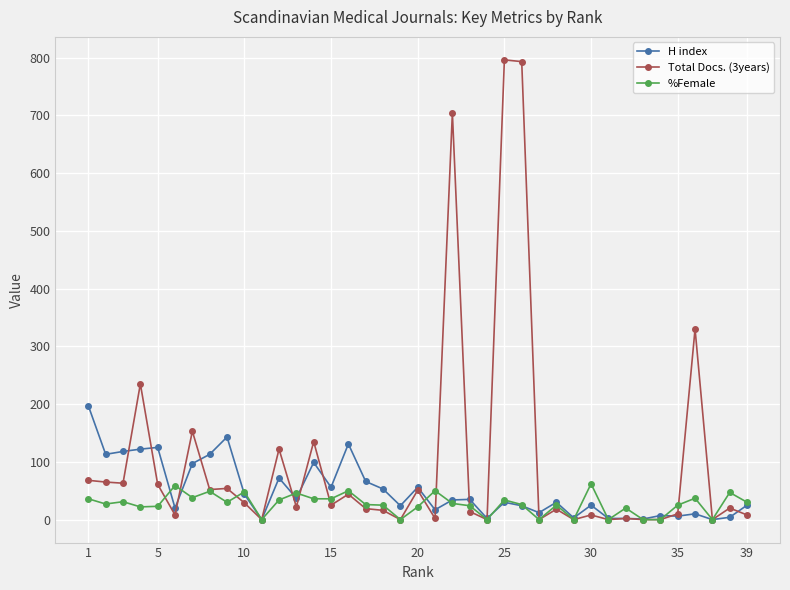

What is the highest value of the %Female series?

62